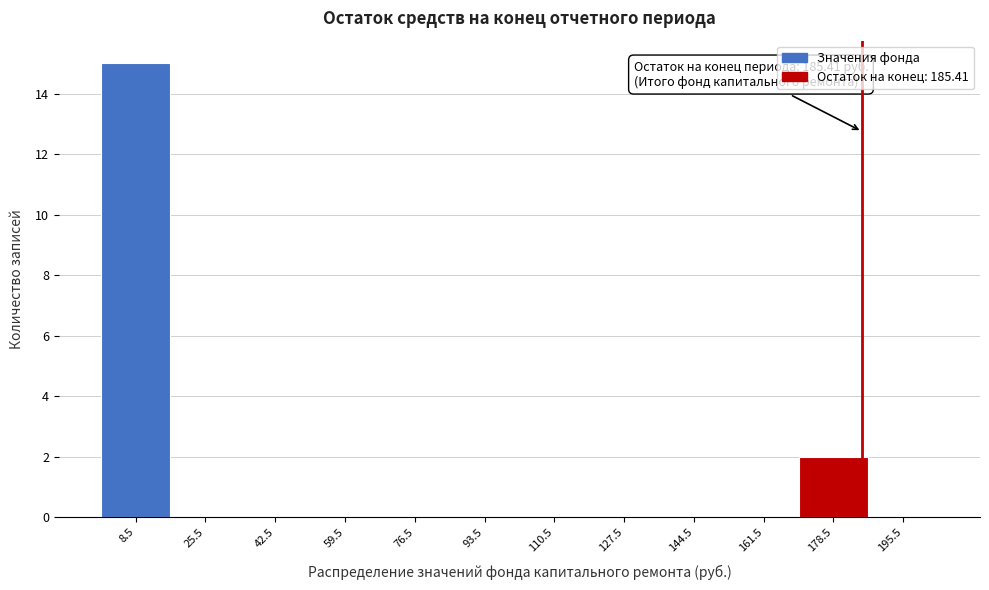

Which range on the x-axis has the tallest bar?

0 to 16